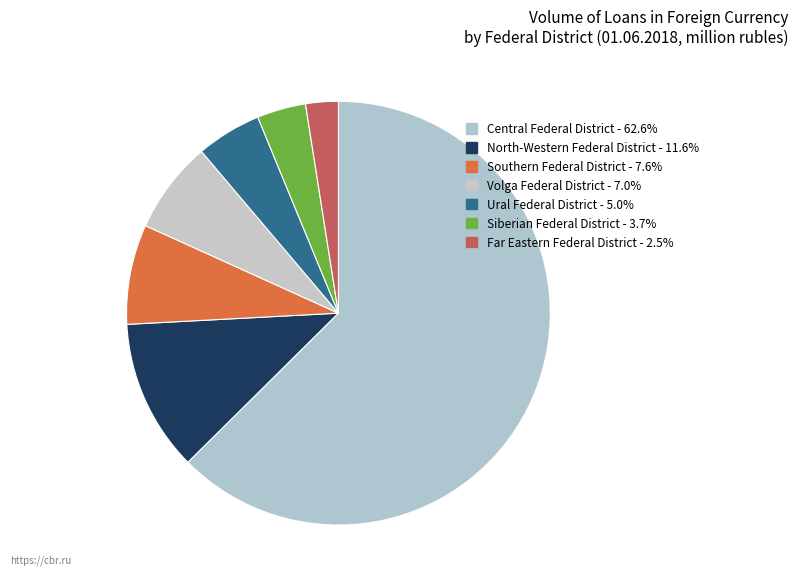

How many slices are in this pie chart?

7